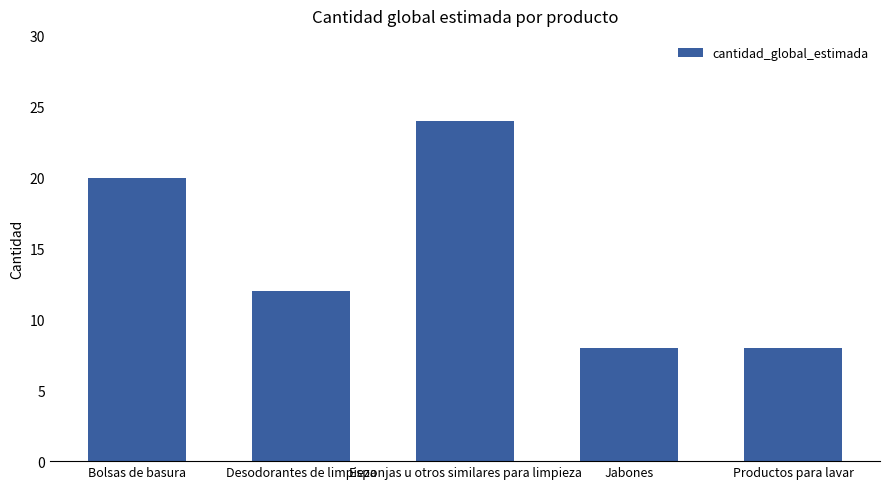

How many categories are shown in the chart?

5